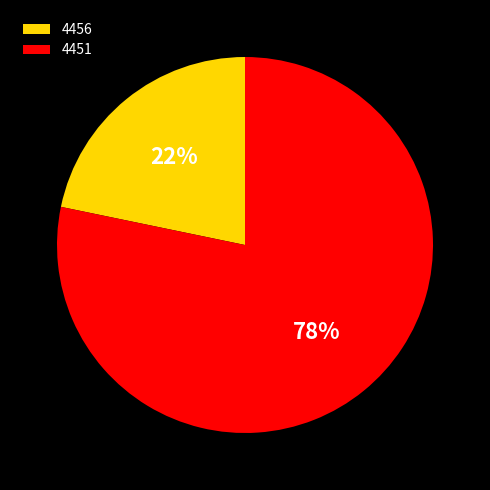

Count the number of slices in the pie.

2